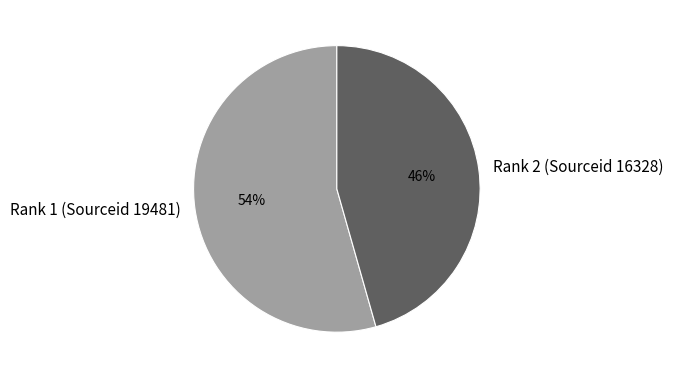

Between Rank 1 (Sourceid 19481) and Rank 2 (Sourceid 16328), which is larger?

Rank 1 (Sourceid 19481)